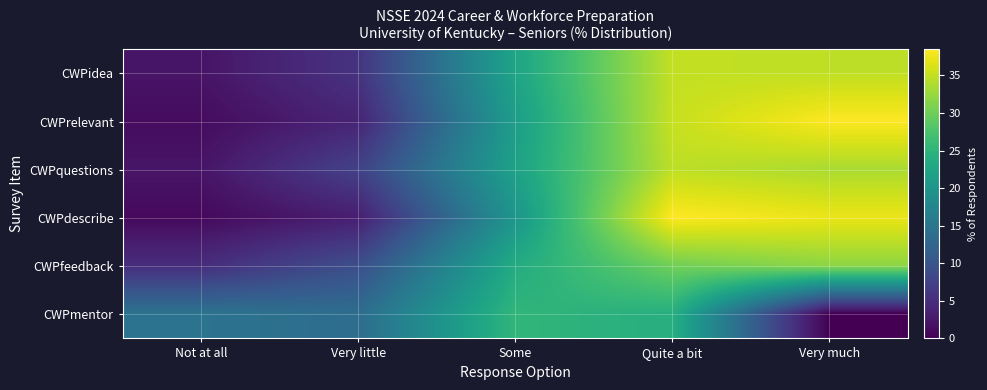

Which label corresponds to the smallest value in the chart?

Very much